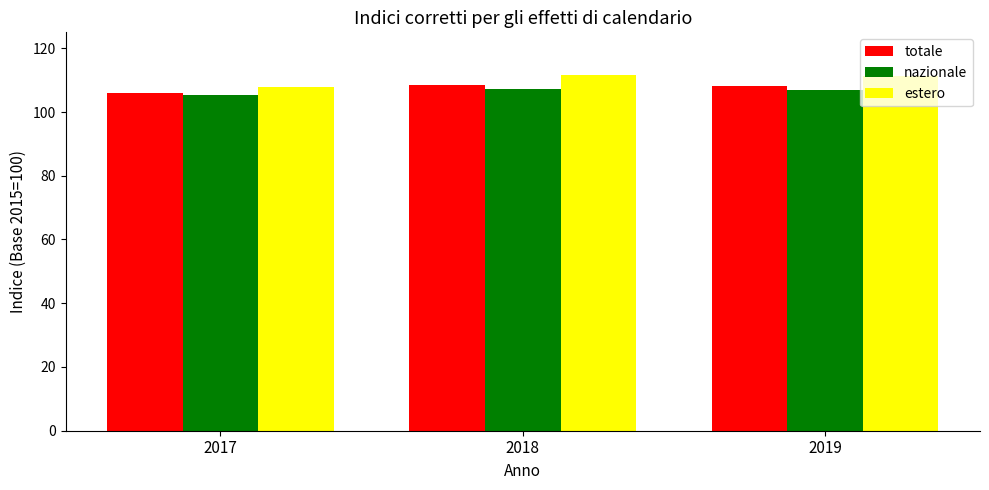

How many groups of bars are there?

3